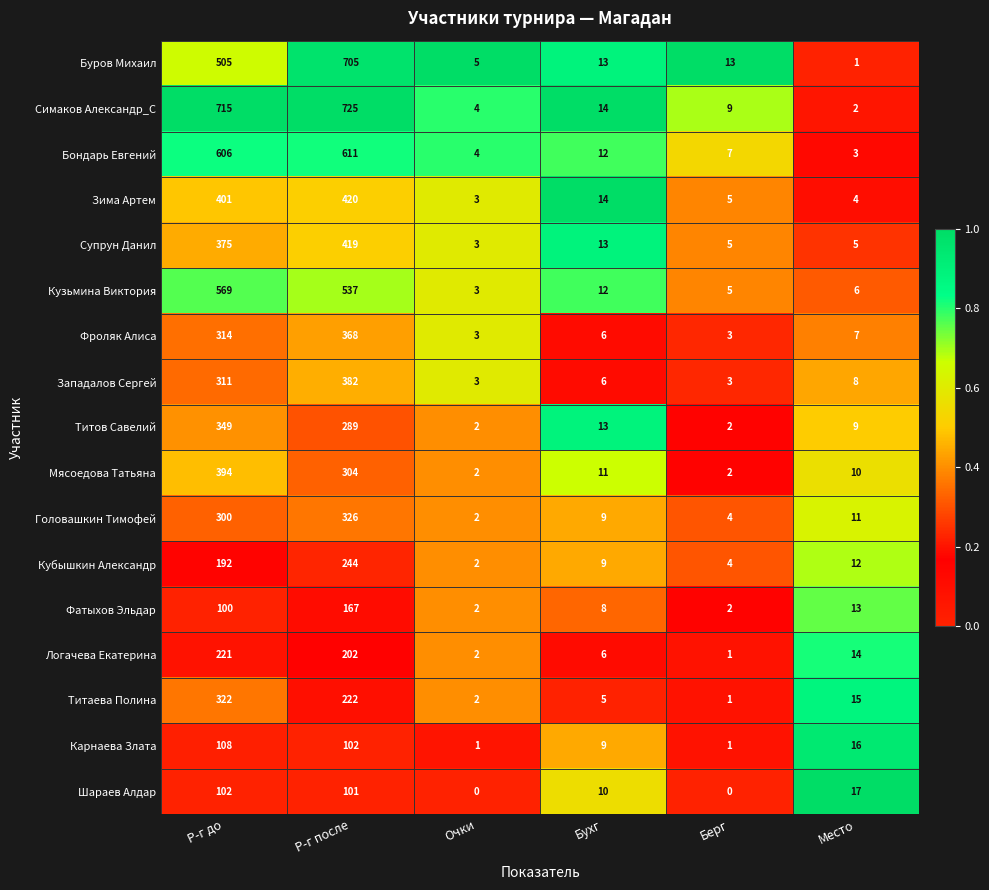

What is the maximum value shown in the chart?

725